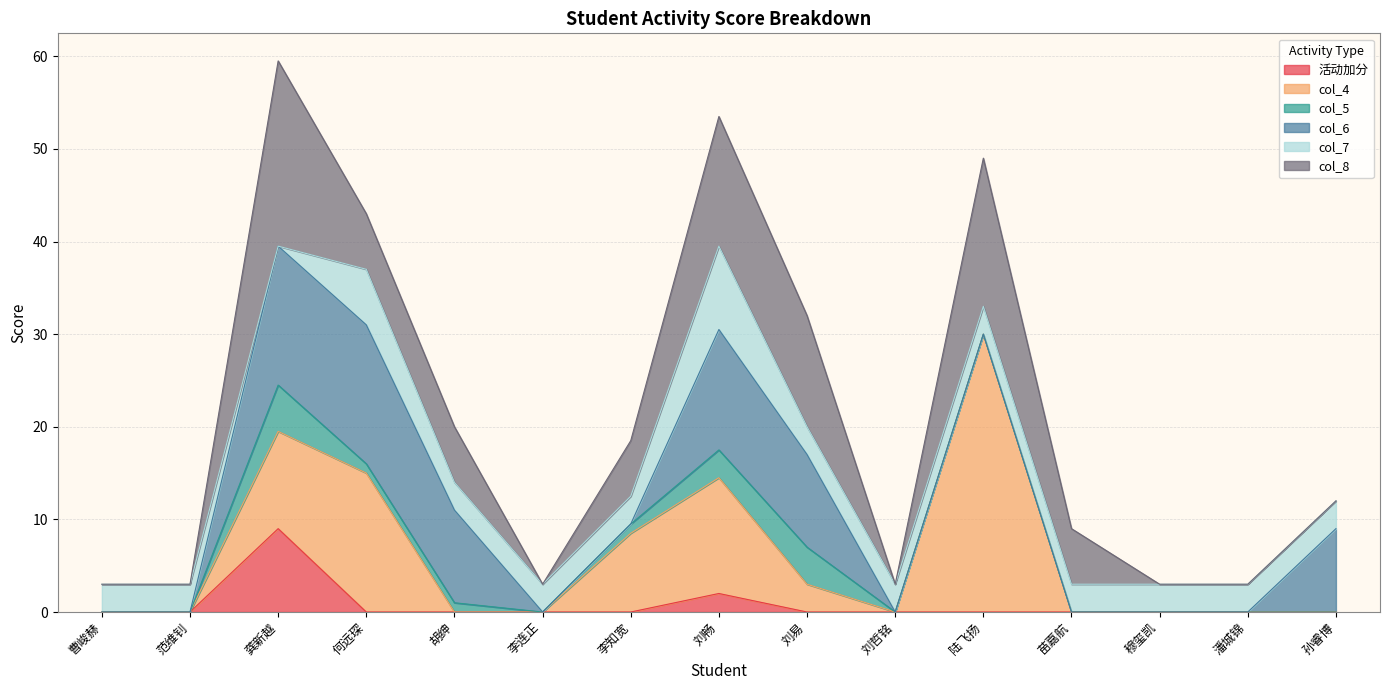

Rank the categories by col_6 value from lowest to highest.

曹峻赫, 范维钊, 李连正, 李知宽, 刘哲铭, 陆飞扬, 苗嘉航, 穆玺凯, 潘城锦, 孙睿博, 胡绅, 刘易, 刘畅, 龚新越, 何远琛